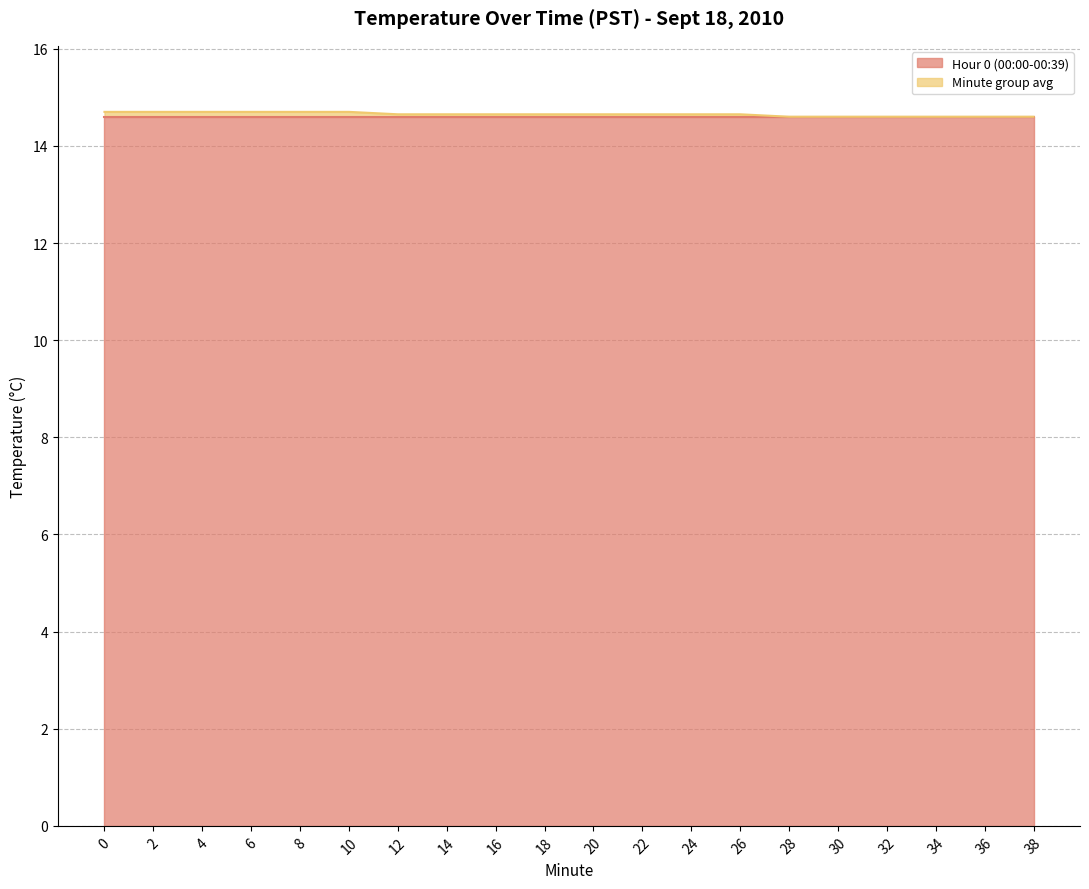

Reading right to left, transcribe all the data shown in this chart.

14.6	14.6	14.6	14.6	14.6	14.6	14.6	14.6	14.6	14.6	14.6	14.6	14.6	14.6	14.7	14.7	14.7	14.7	14.7	14.7